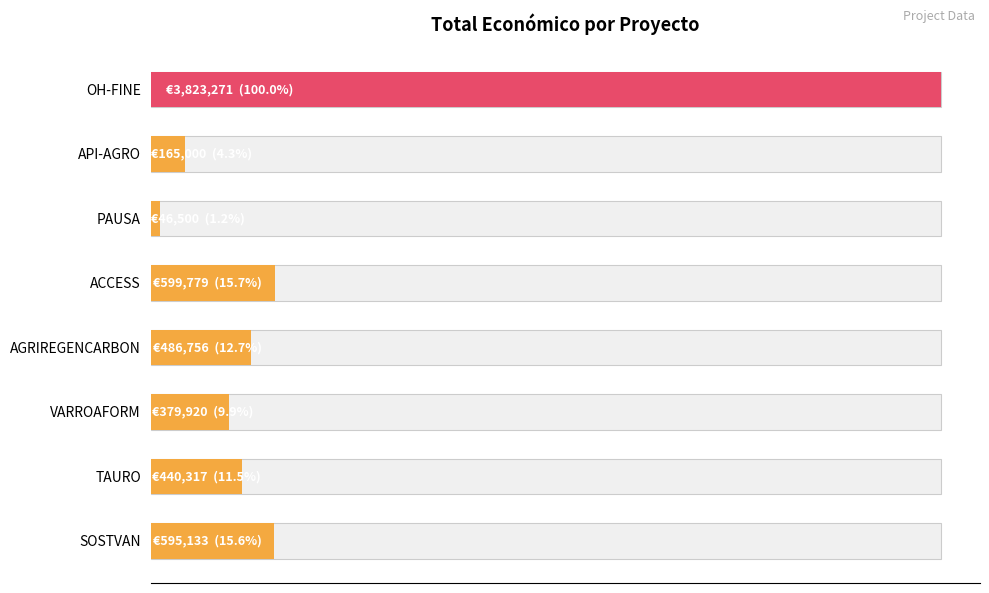

How many bars are there in total?

8